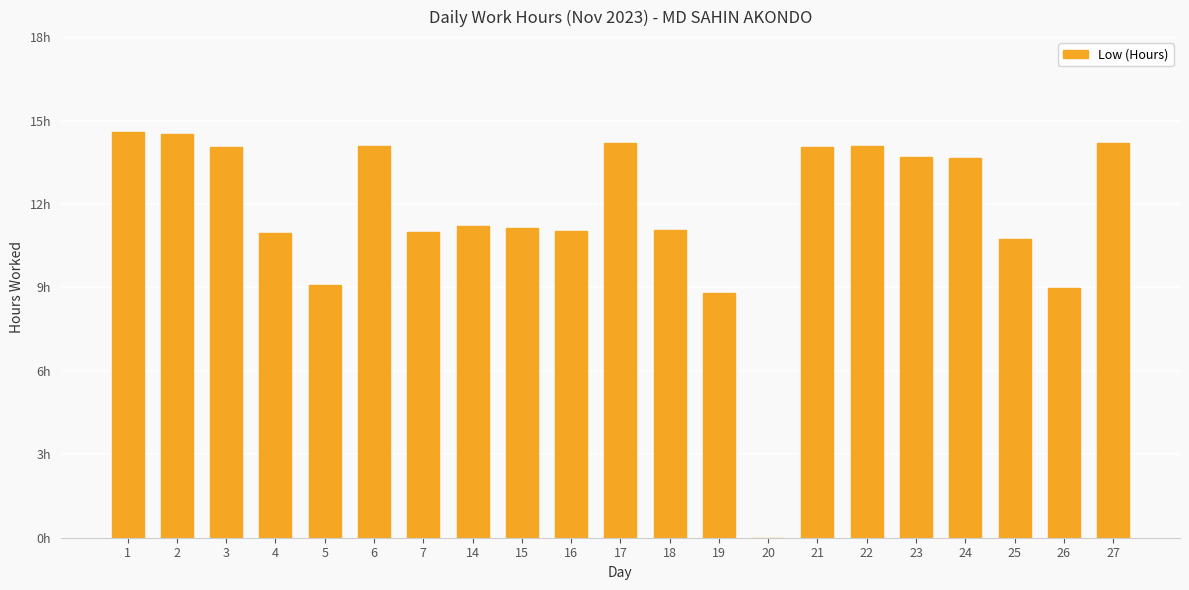

Reading left to right, transcribe all the data shown in this chart.

14.6	14.5	14.1	11.0	9.1	14.1	11.0	11.2	11.1	11.0	14.2	11.1	8.8	0.0	14.1	14.1	13.7	13.7	10.7	9.0	14.2